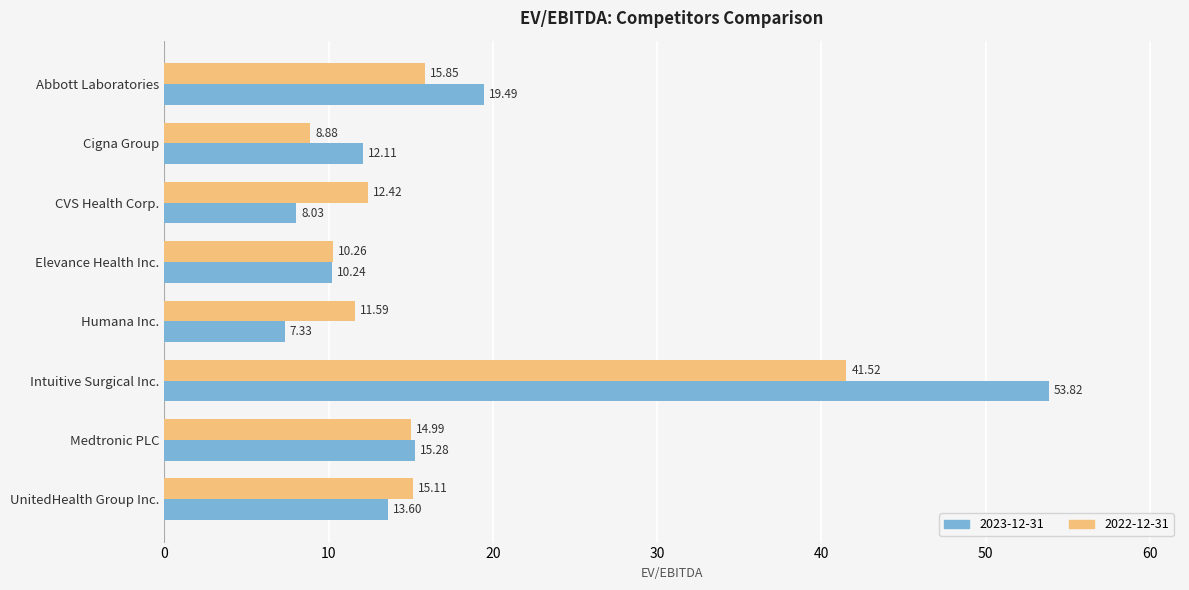

Is the value of 2023-12-31 at Intuitive Surgical Inc. greater than the value of 2022-12-31 at Medtronic PLC?

Yes